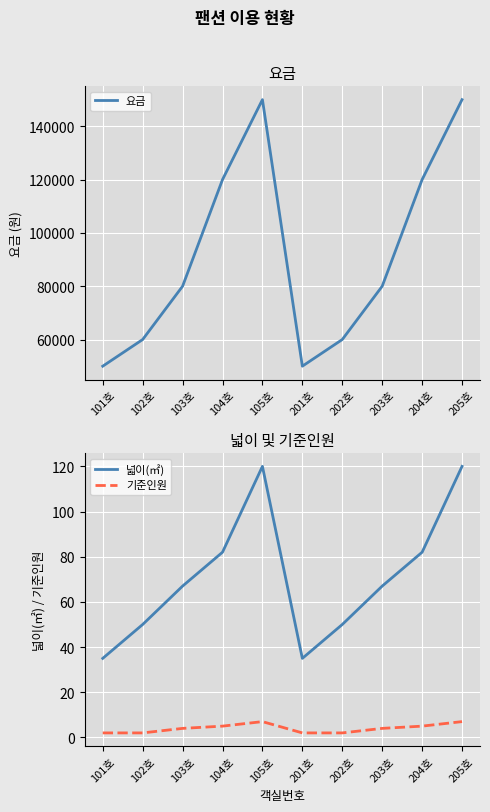

How many data points does each series have?

10